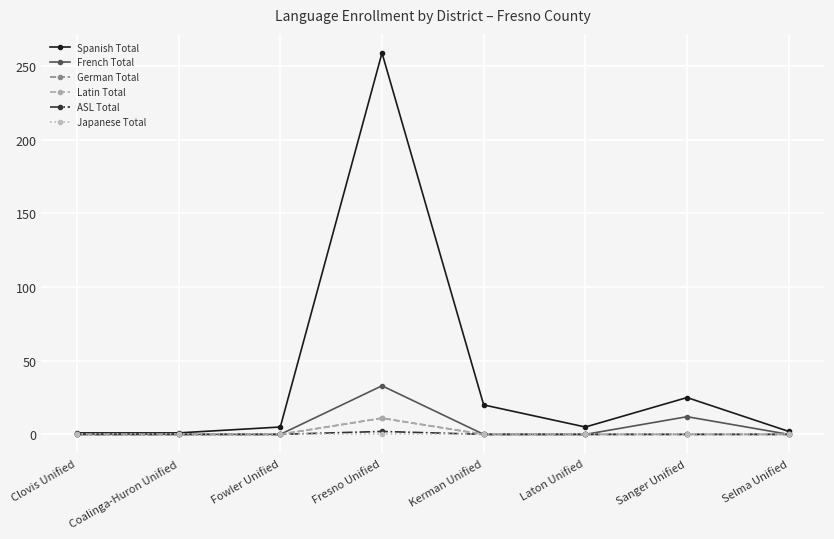

Reading left to right, extract all data points from this chart.

Spanish Total: Clovis Unified=1	Coalinga-Huron Unified=1	Fowler Unified=5	Fresno Unified=259	Kerman Unified=20	Laton Unified=5	Sanger Unified=25	Selma Unified=2
French Total: Clovis Unified=0	Coalinga-Huron Unified=0	Fowler Unified=0	Fresno Unified=33	Kerman Unified=0	Laton Unified=0	Sanger Unified=12	Selma Unified=0
German Total: Clovis Unified=0	Coalinga-Huron Unified=0	Fowler Unified=0	Fresno Unified=11	Kerman Unified=0	Laton Unified=0	Sanger Unified=0	Selma Unified=0
Latin Total: Clovis Unified=0	Coalinga-Huron Unified=0	Fowler Unified=0	Fresno Unified=11	Kerman Unified=0	Laton Unified=0	Sanger Unified=0	Selma Unified=0
ASL Total: Clovis Unified=0	Coalinga-Huron Unified=0	Fowler Unified=0	Fresno Unified=2	Kerman Unified=0	Laton Unified=0	Sanger Unified=0	Selma Unified=0
Japanese Total: Clovis Unified=0	Coalinga-Huron Unified=0	Fowler Unified=0	Fresno Unified=0	Kerman Unified=0	Laton Unified=0	Sanger Unified=0	Selma Unified=0